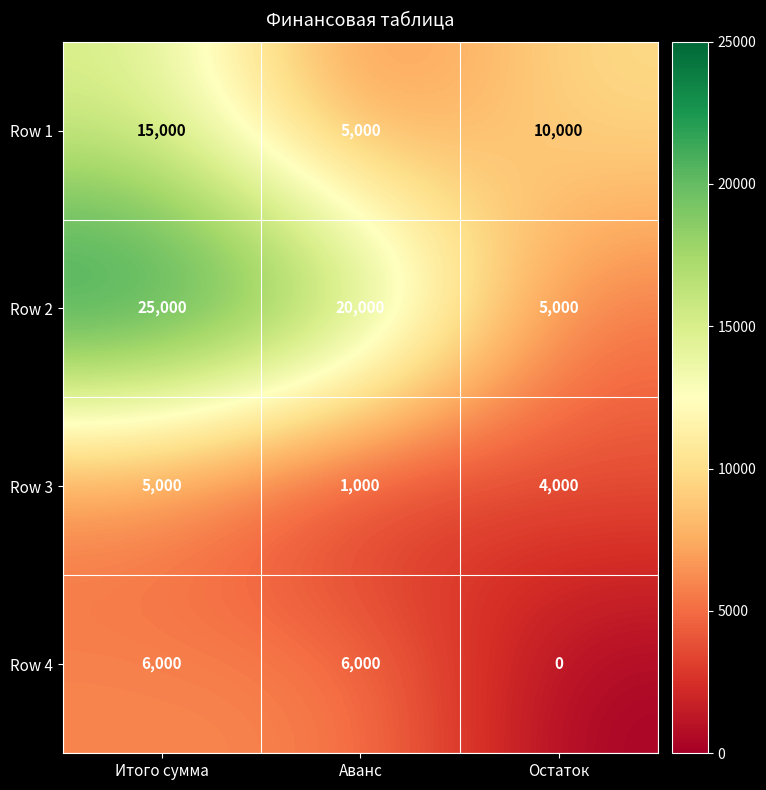

What is the maximum value shown in the chart?

25000